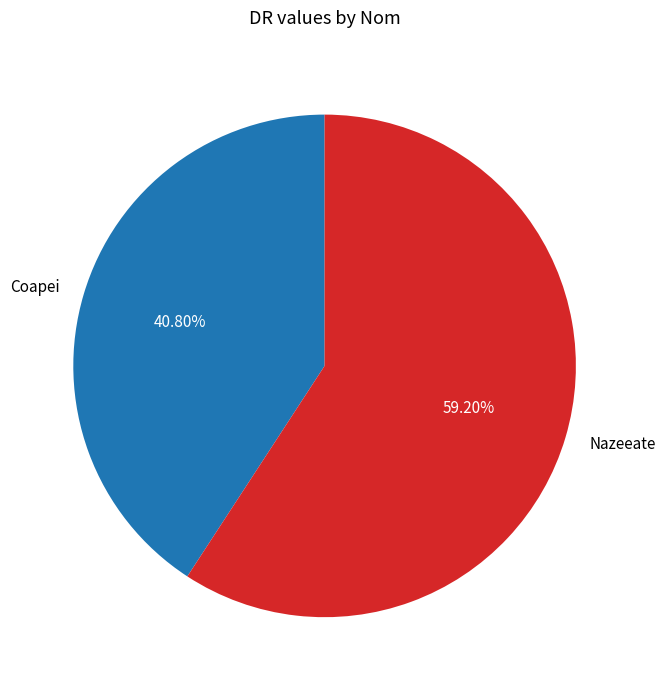

Which category accounts for the majority?

Nazeeate